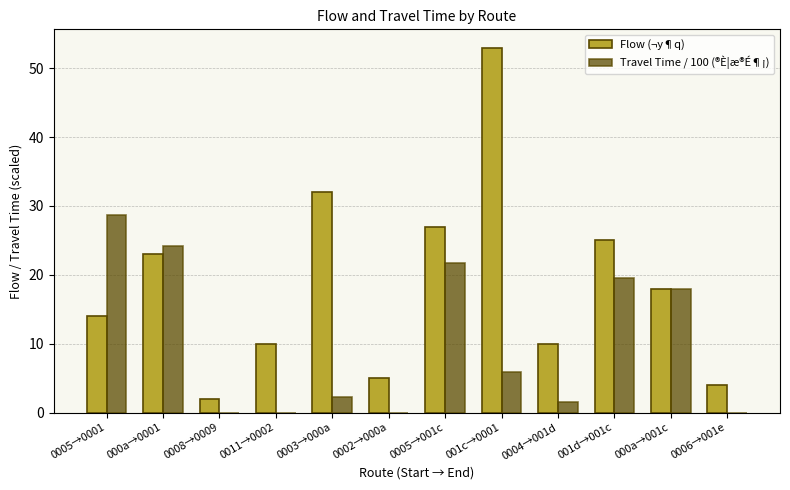

At which label does Flow (¬y¶q) reach its peak?

001c→0001